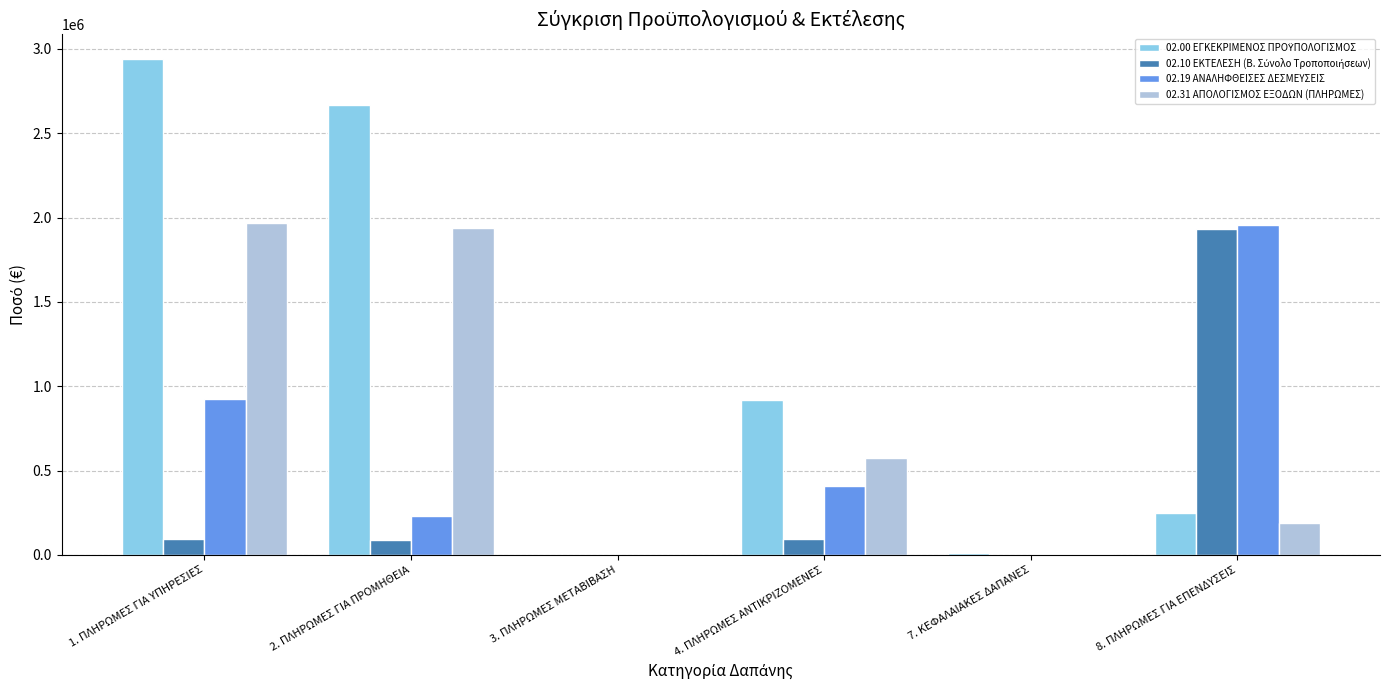

How many groups of bars are there?

6